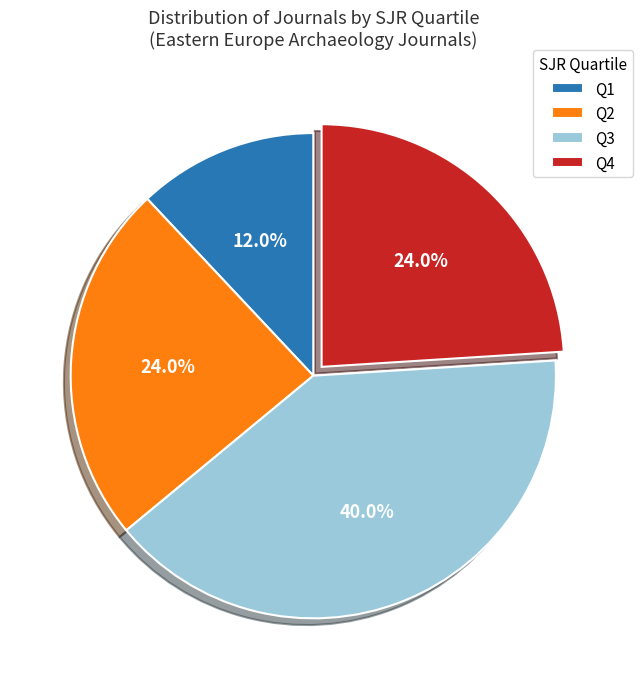

True or false: Q3 accounts for 34% of the total.

False